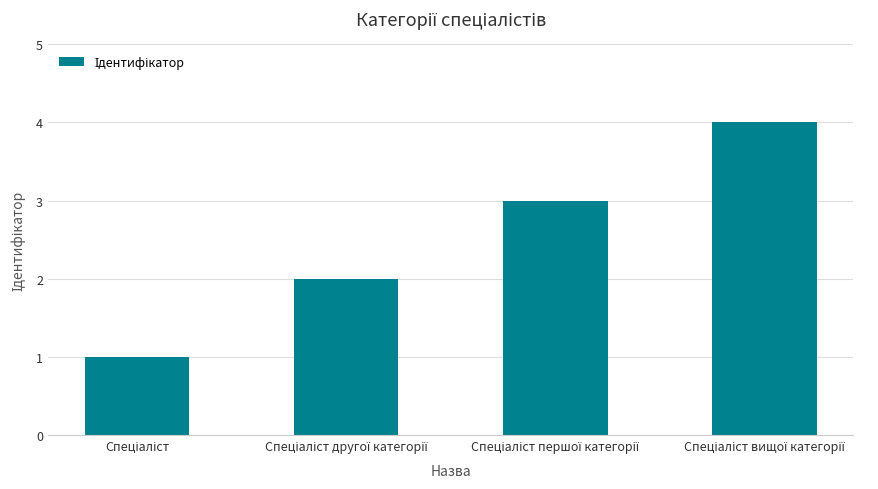

What is the sum of all values?

10